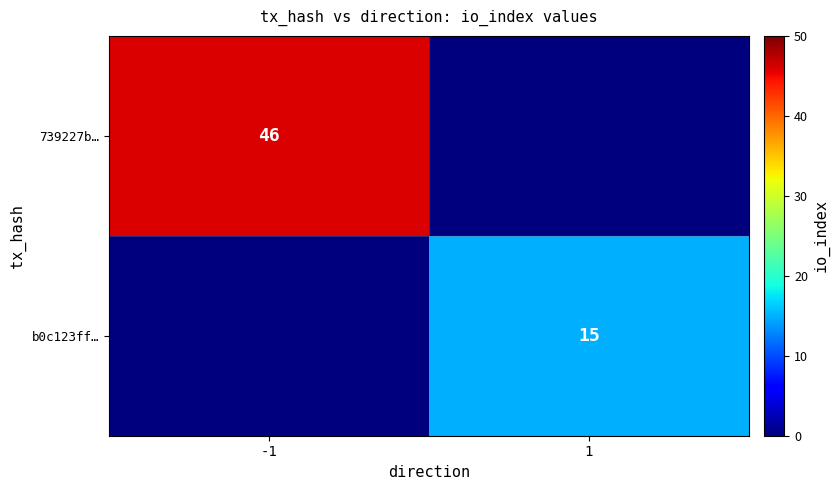

True or false: b0c123ff… has a value of 9 at 1.

False